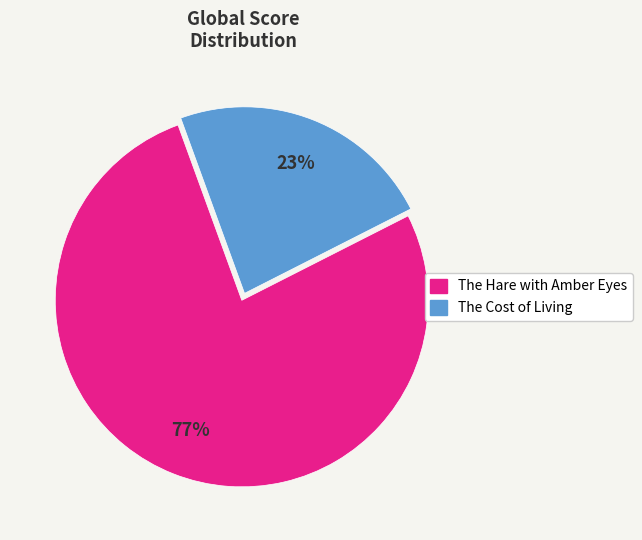

Is the sum of The Hare with Amber Eyes and The Cost of Living greater than half?

Yes